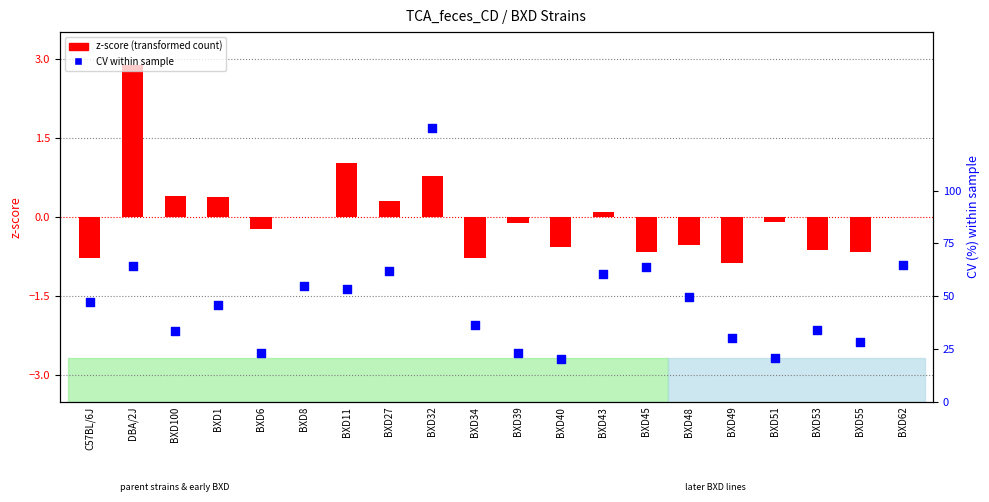

Which series has the largest total across all categories?

CV within sample